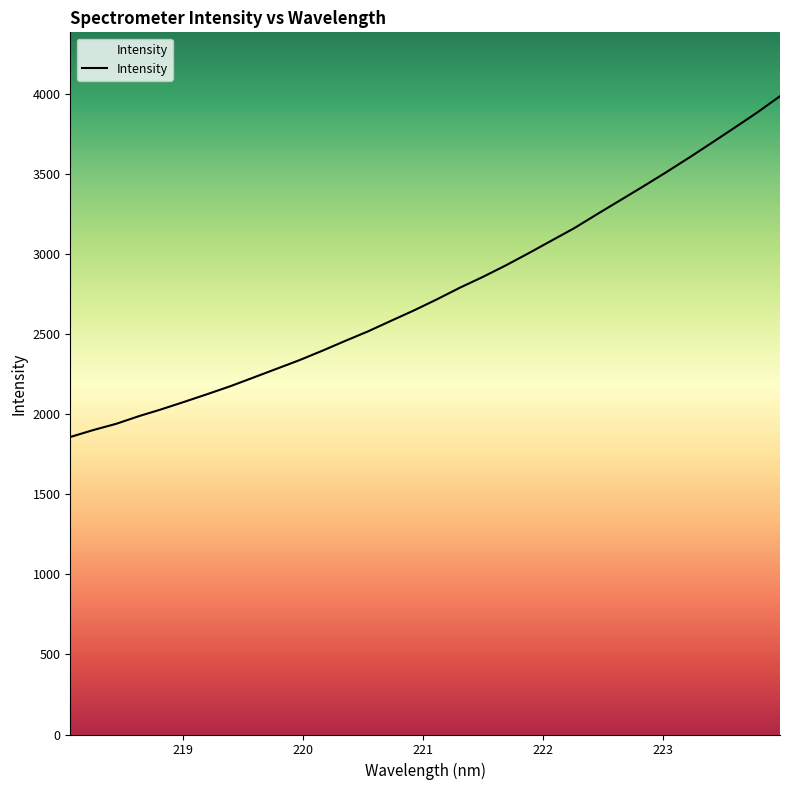

How many values exceed 2718?

16